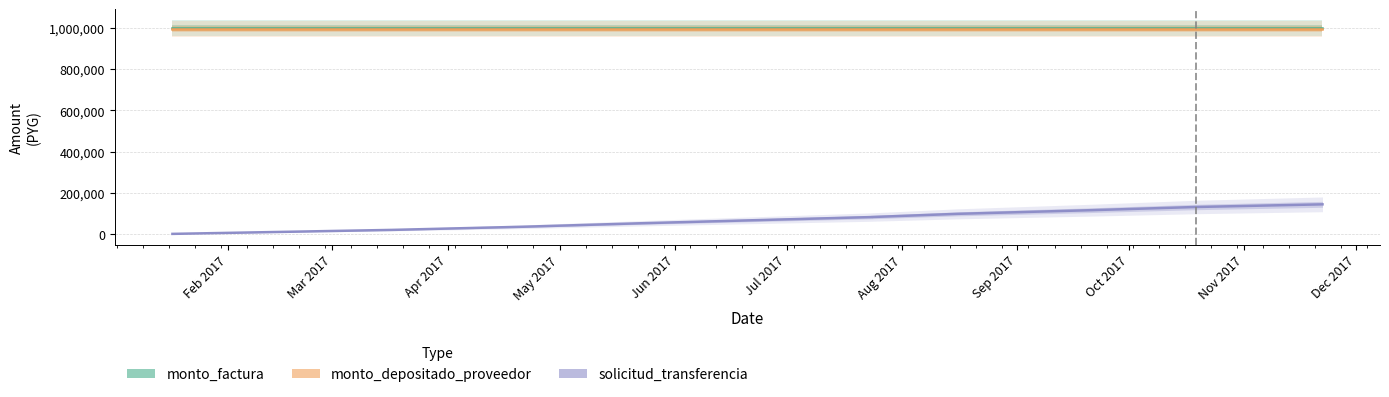

True or false: monto_factura has more than 2 points higher than both neighbors.

False